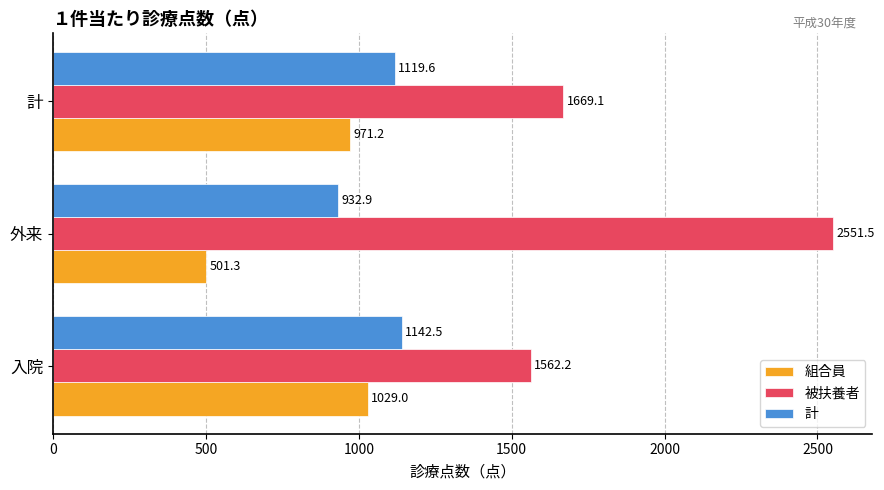

Rank the categories by 計 value from lowest to highest.

外来, 計, 入院